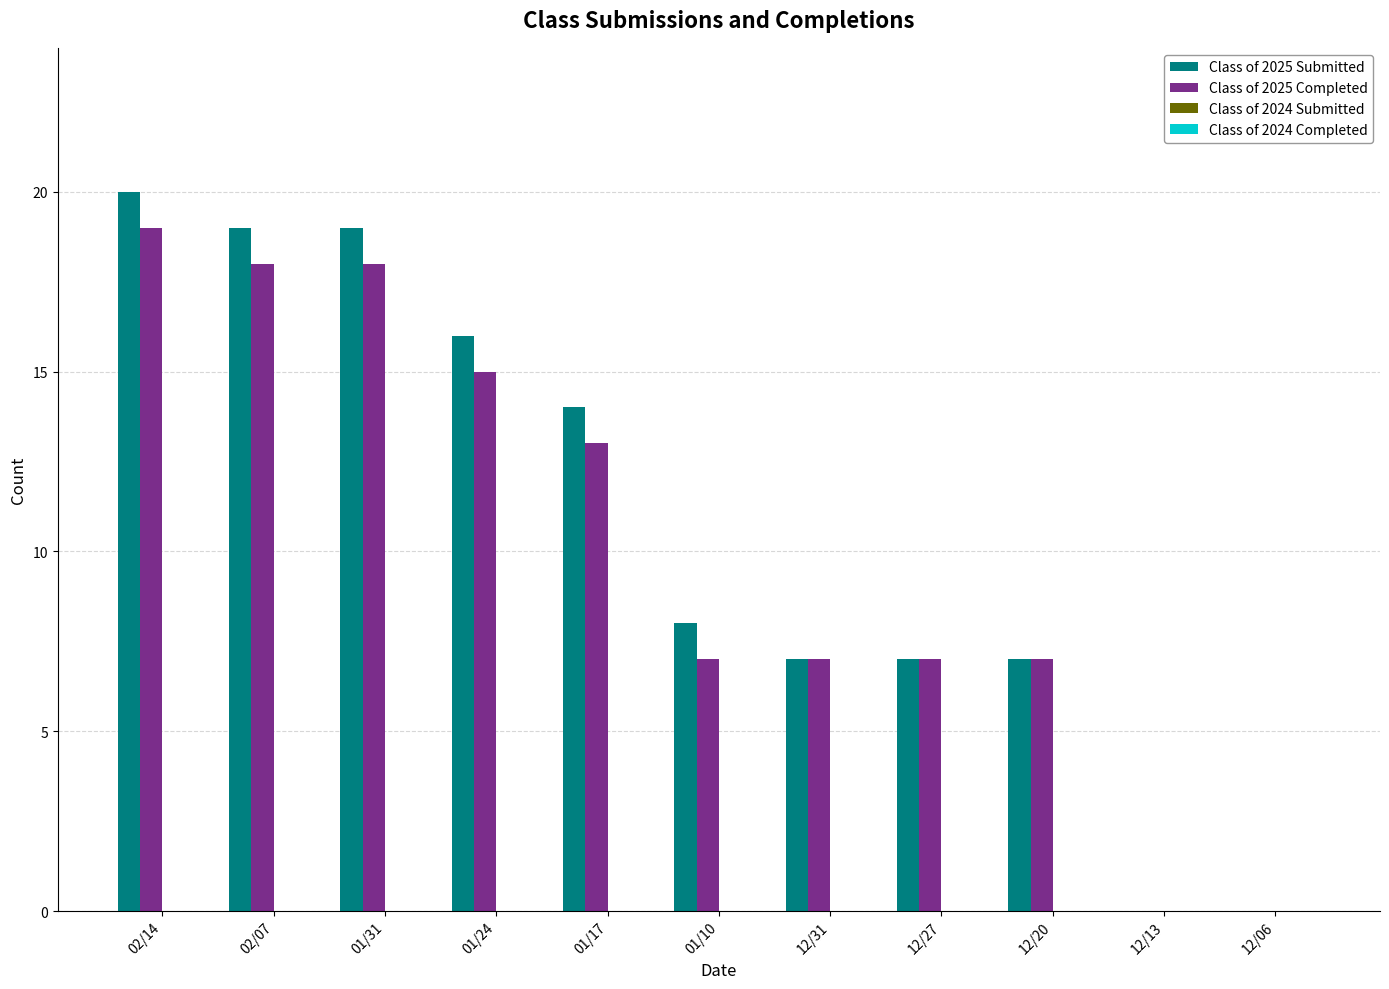

Reading left to right, list all the values displayed in this chart.

Class of 2025 Submitted: 02/14=20	02/07=19	01/31=19	01/24=16	01/17=14	01/10=8	12/31=7	12/27=7	12/20=7	12/13=0	12/06=0
Class of 2025 Completed: 02/14=19	02/07=18	01/31=18	01/24=15	01/17=13	01/10=7	12/31=7	12/27=7	12/20=7	12/13=0	12/06=0